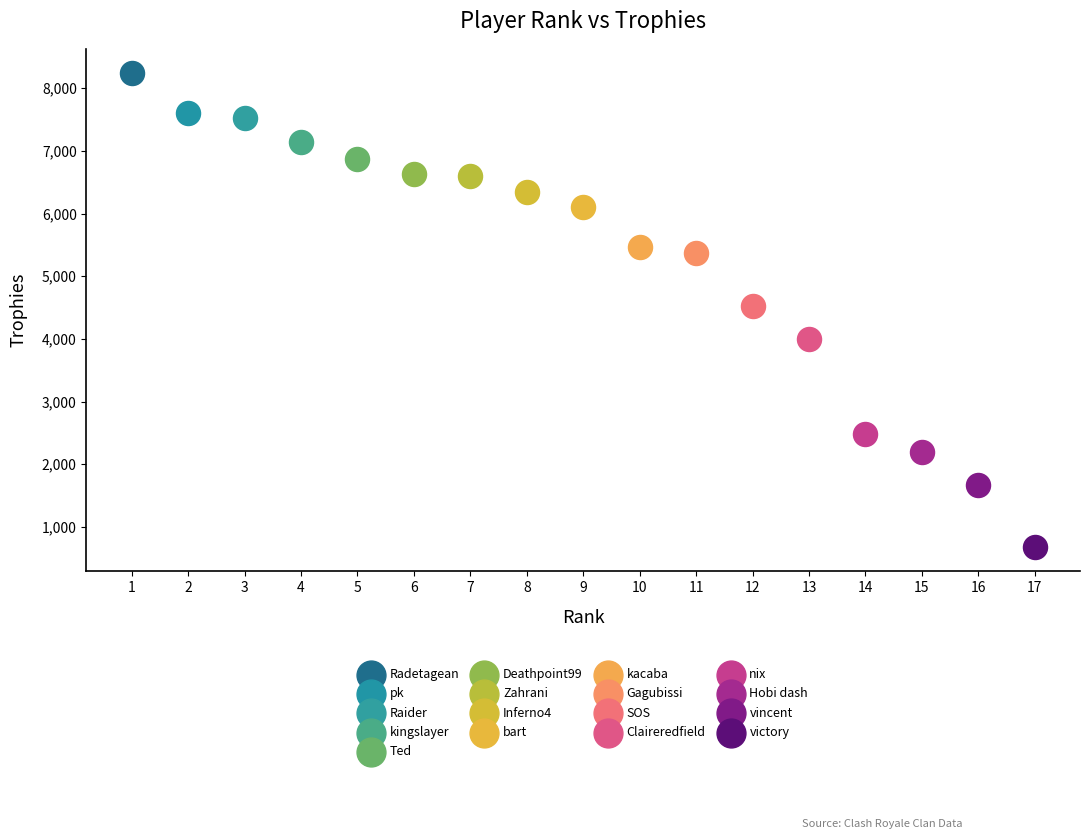

What are all the series names shown in the legend?

Radetagean, pk, Raider, kingslayer, Ted, Deathpoint99, Zahrani, Inferno4, bart, kacaba, Gagubissi, SOS, Claireredfield, nix, Hobi dash, vincent, victory